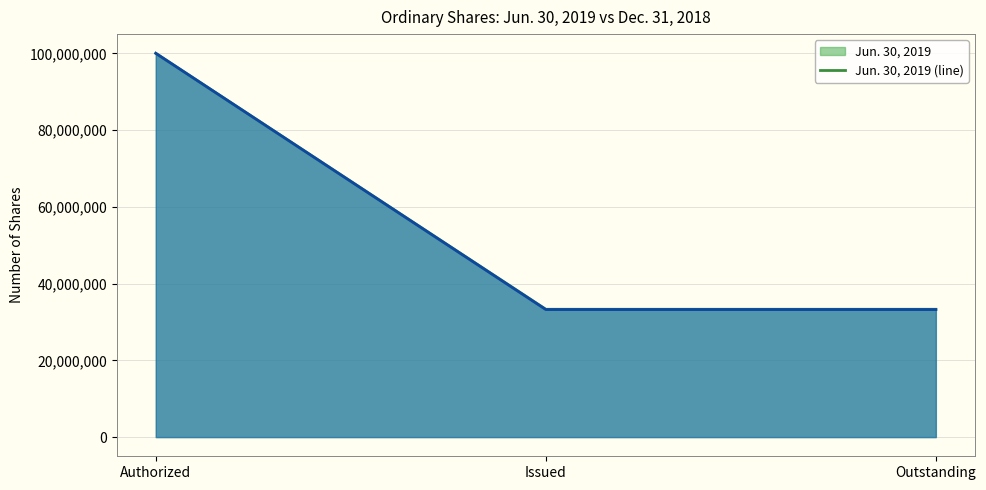

True or false: Jun. 30, 2019 (line) has a value of 100000000 at Authorized.

True